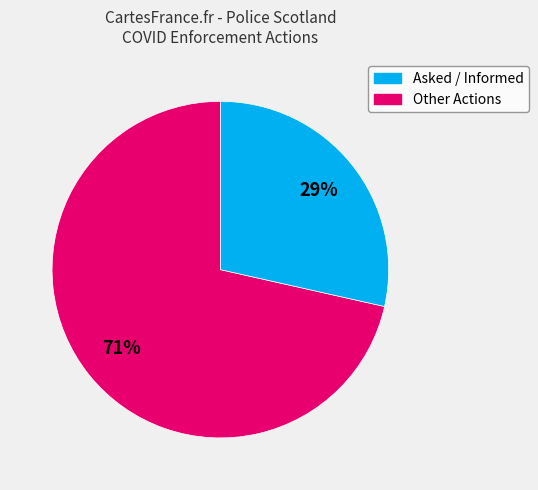

Count the number of slices in the pie.

2